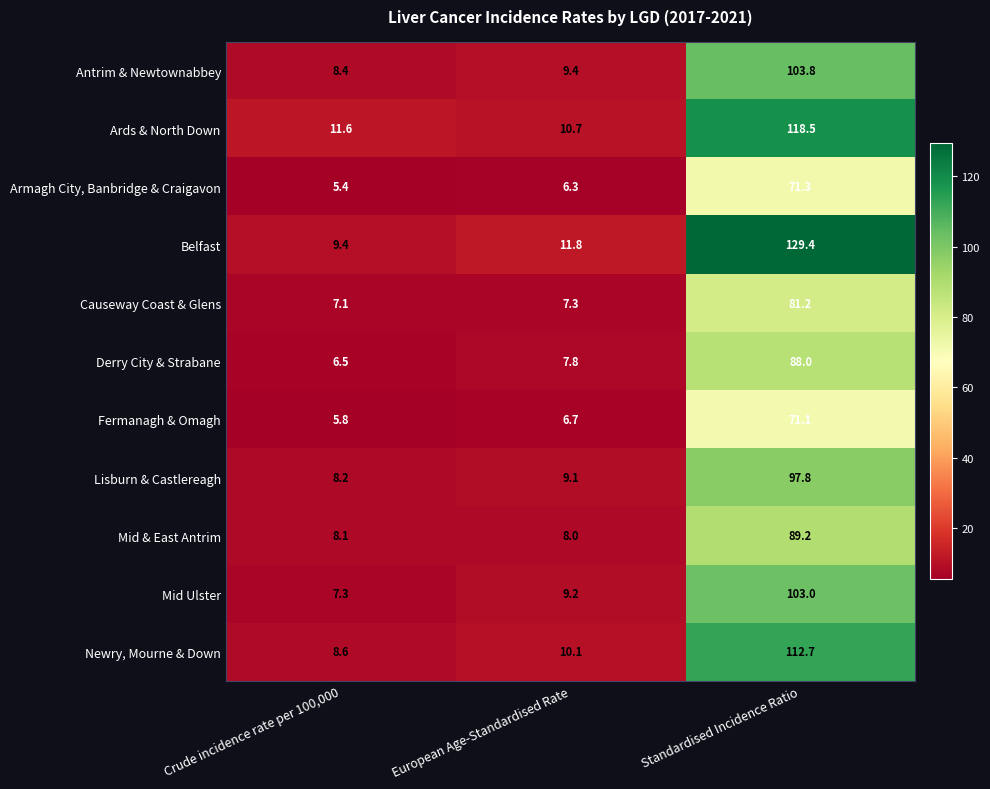

Which series has the largest range (max minus min)?

Belfast